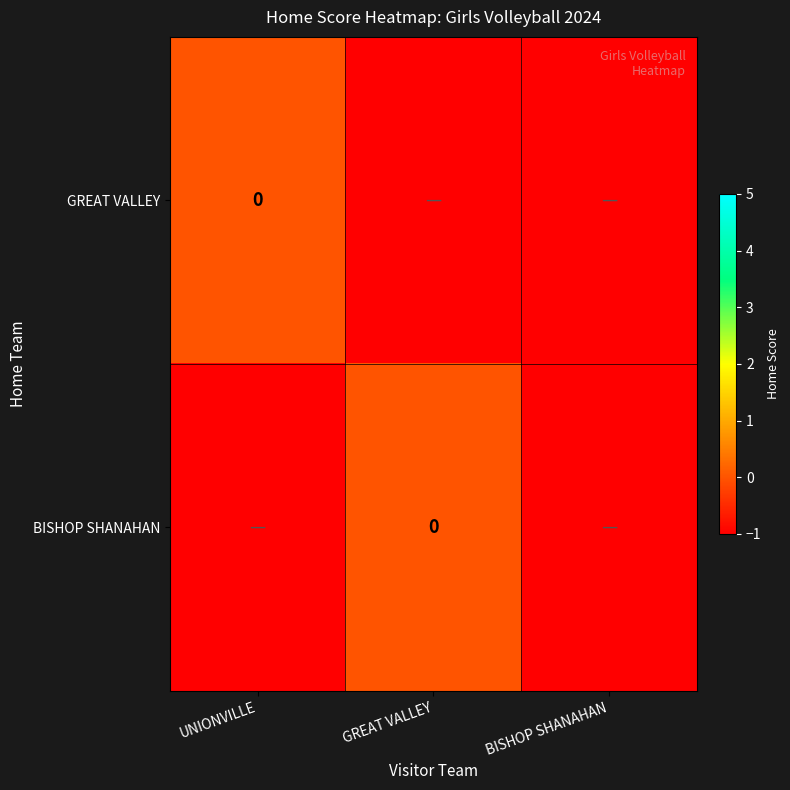

Rank the series at BISHOP SHANAHAN from highest to lowest value.

GREAT VALLEY, BISHOP SHANAHAN